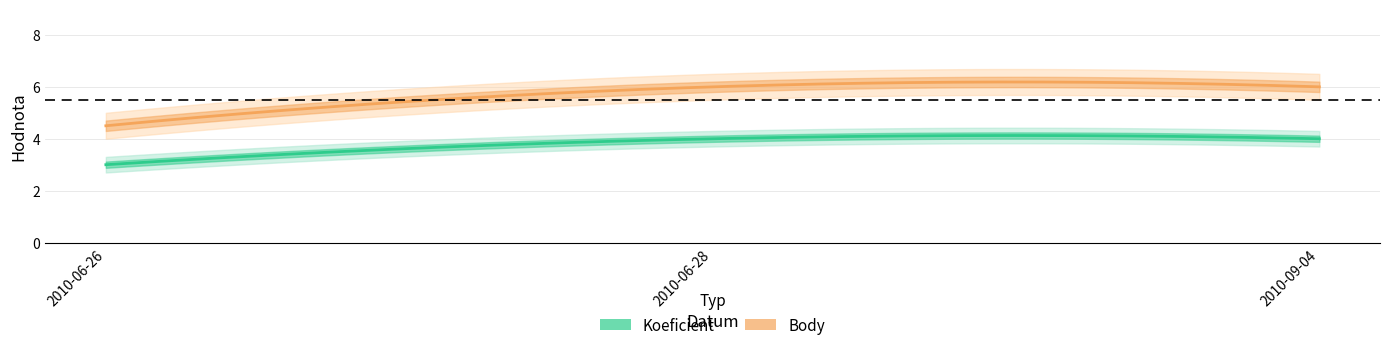

What is the spread (max minus min) of values at 2010-09-04?

2.0